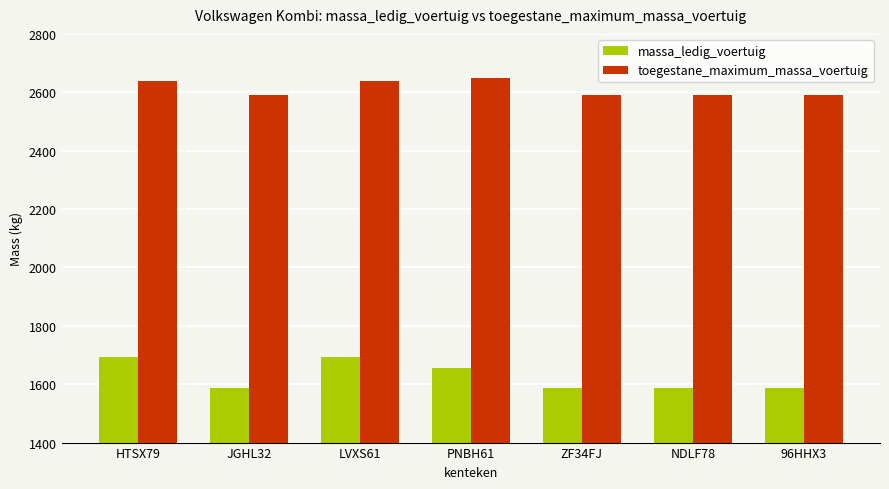

What position from the left is NDLF78?

6